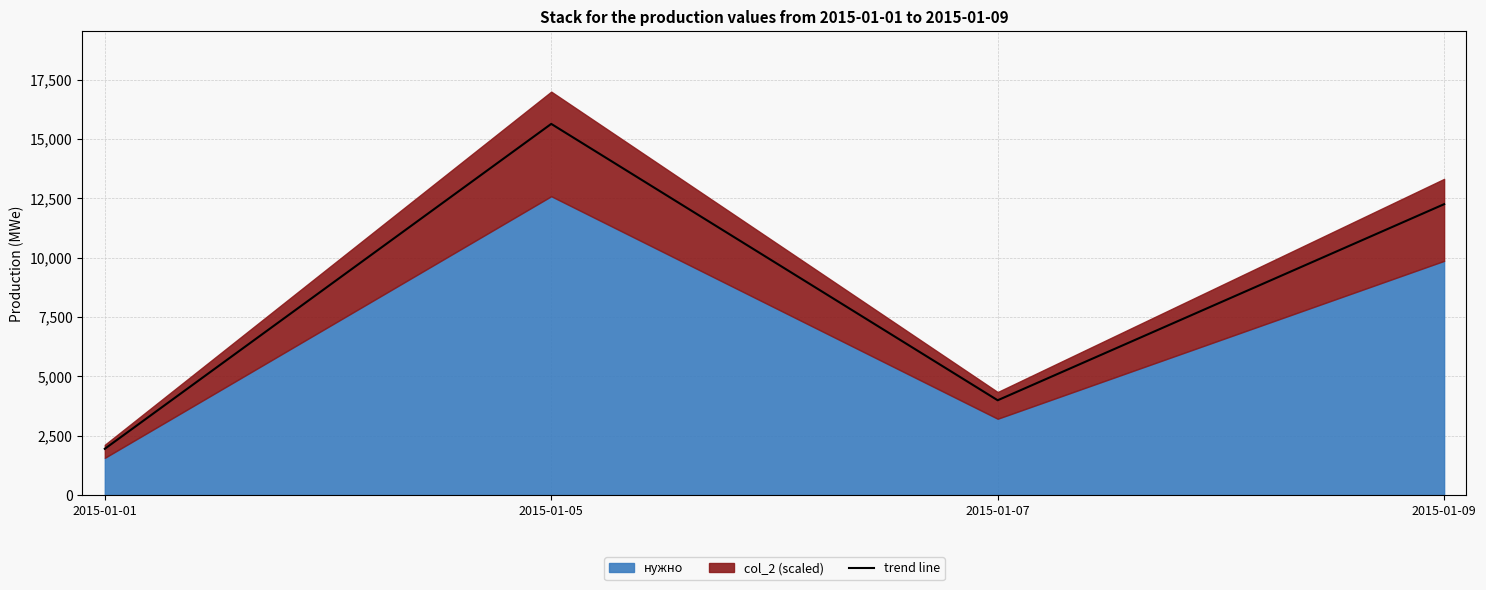

True or false: the data shows 3993.0 at 2015-01-07.

True